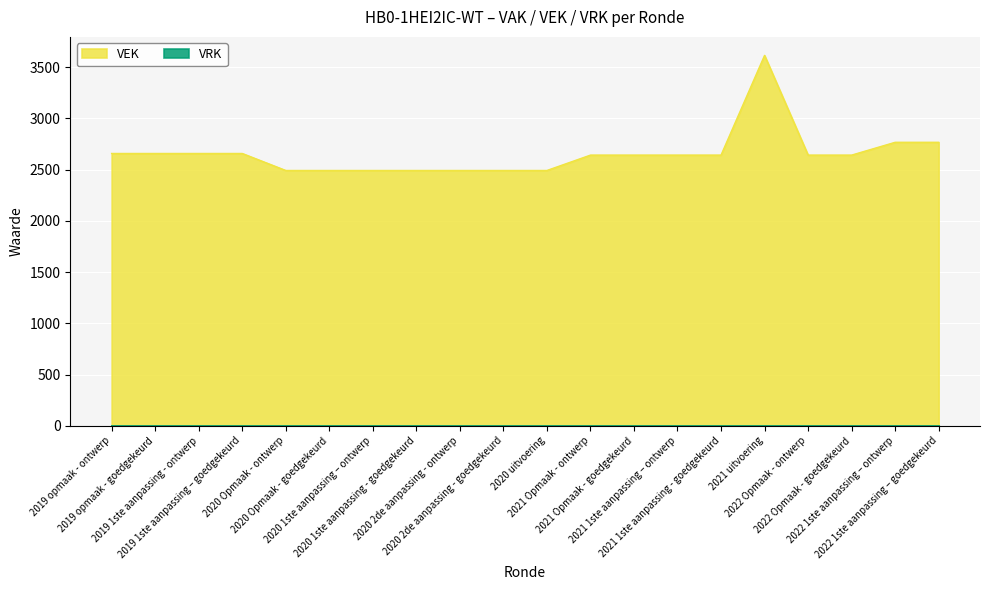

How many categories are shown in the chart?

20